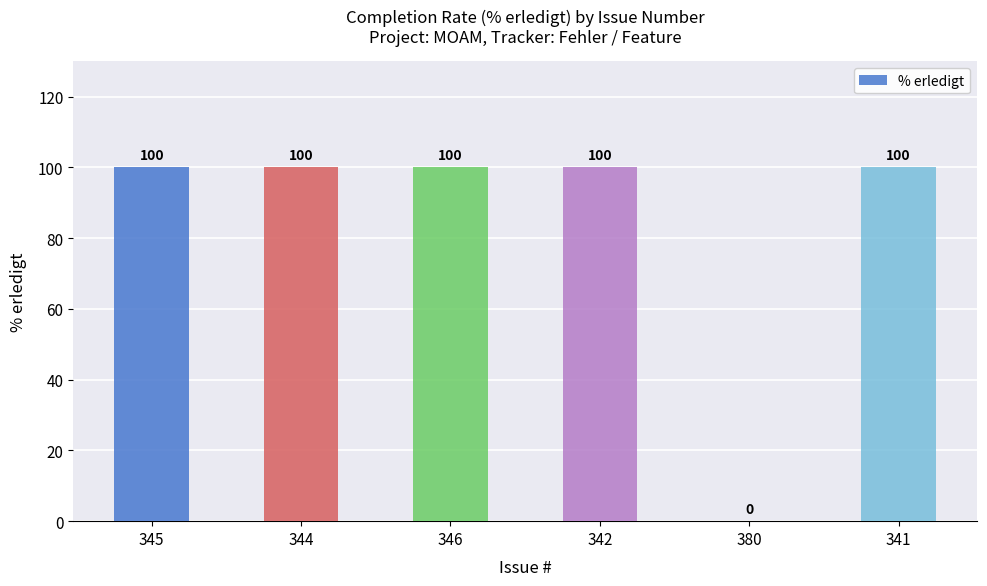

How many distinct data groups are displayed?

1